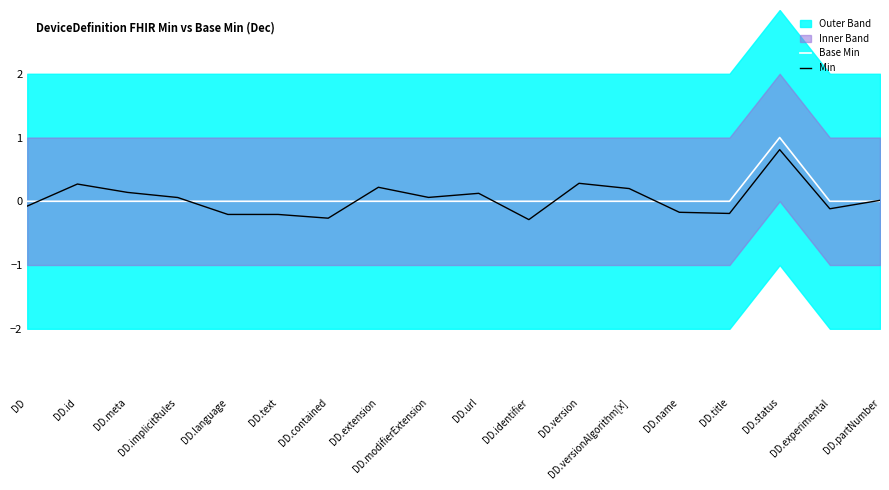

Read the Min value at DD.id.

0.3